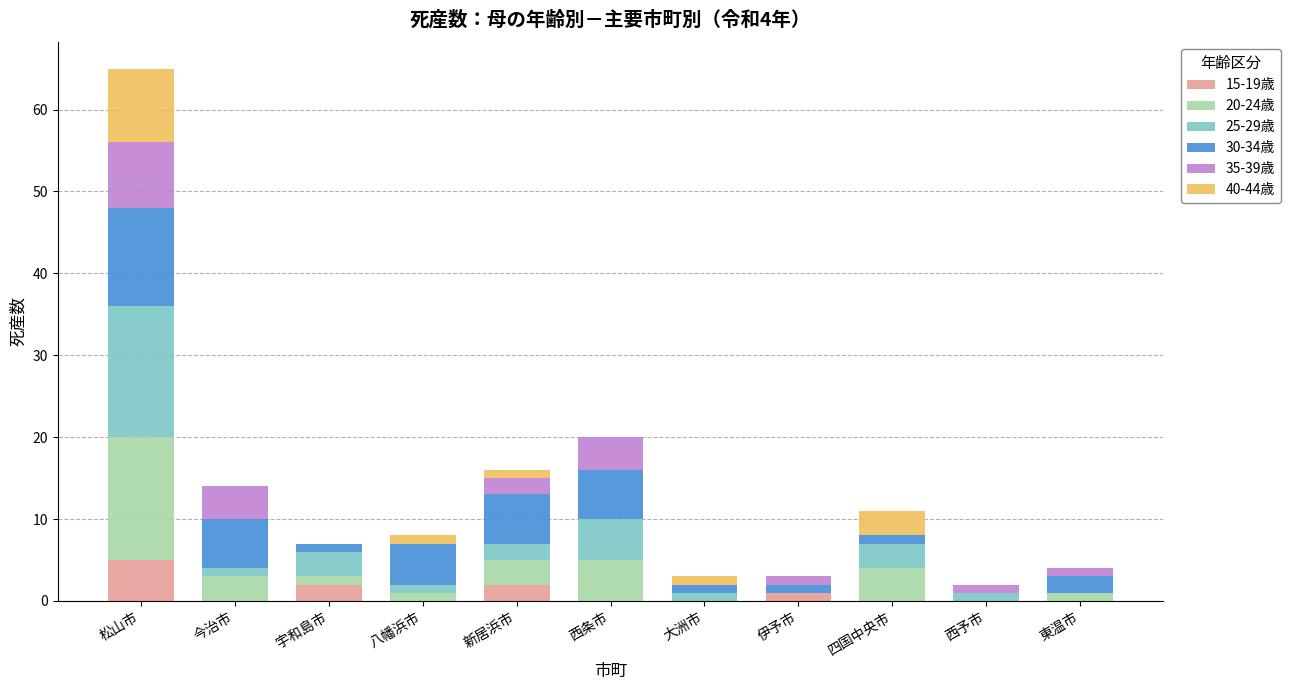

What is the sum of all 15-19歳 values?

10